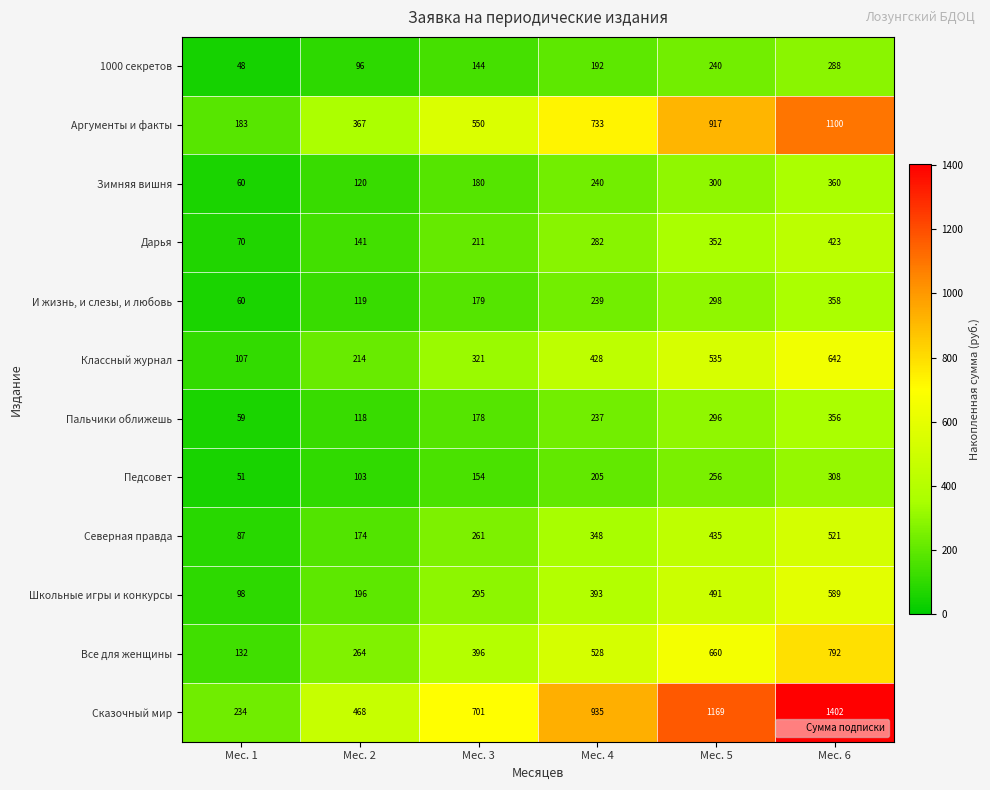

At which category is the sum across all series the highest?

Мес. 6